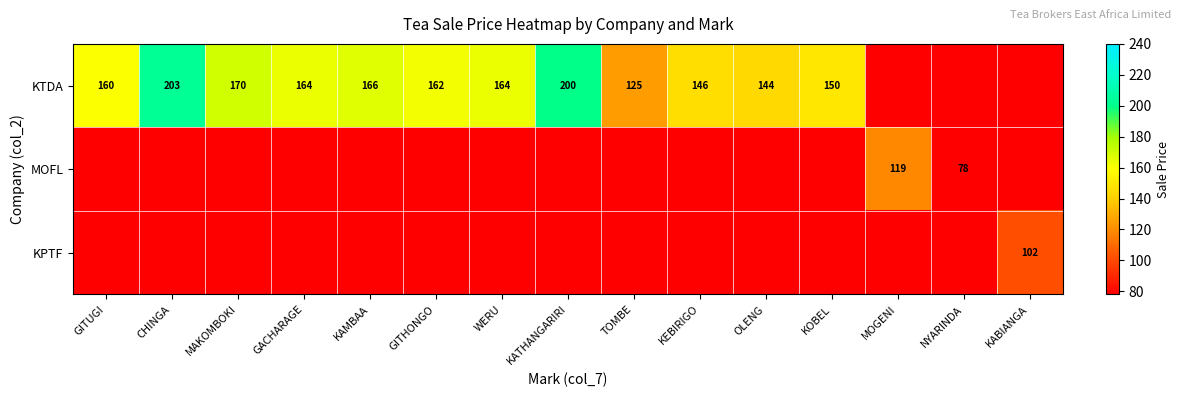

True or false: MOFL has a value of 25 at MOGENI.

False